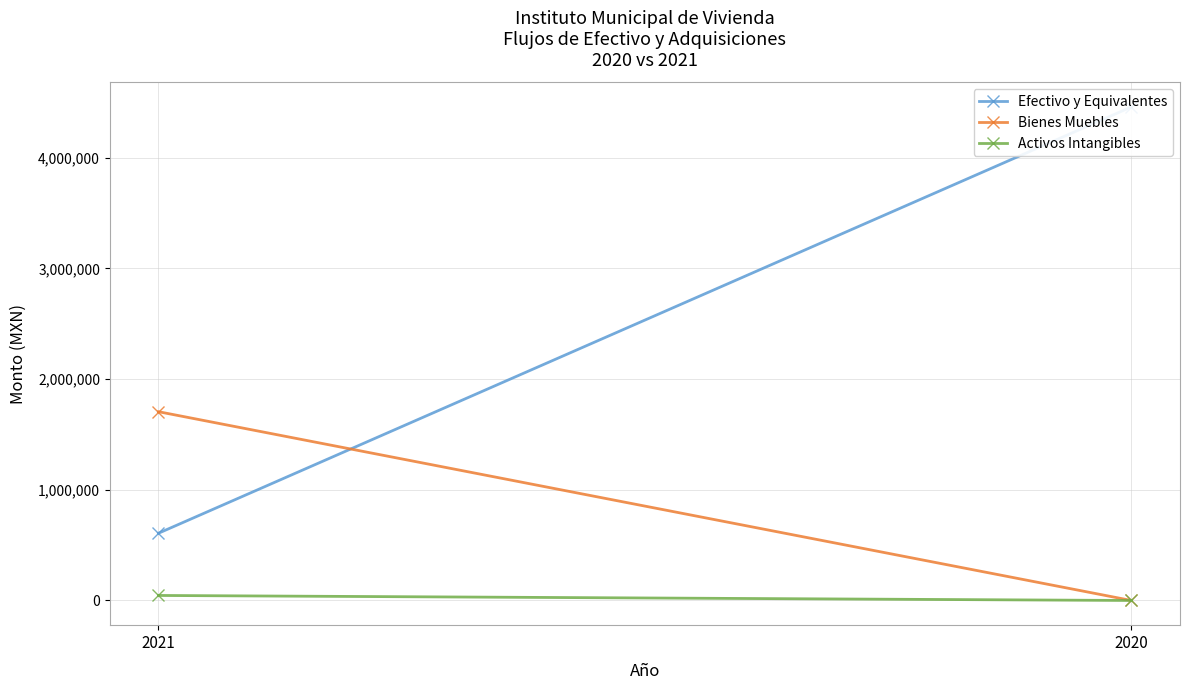

Which series has the largest total across all categories?

Efectivo y Equivalentes